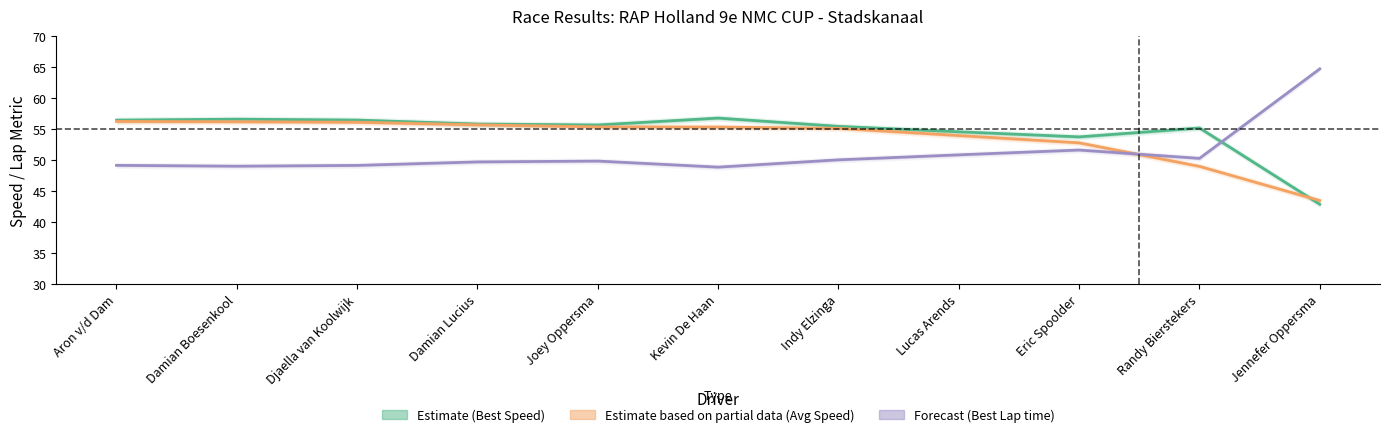

After their last crossing, which series has the higher values: Forecast (Best Lap time) or Estimate (Best Speed)?

Forecast (Best Lap time)